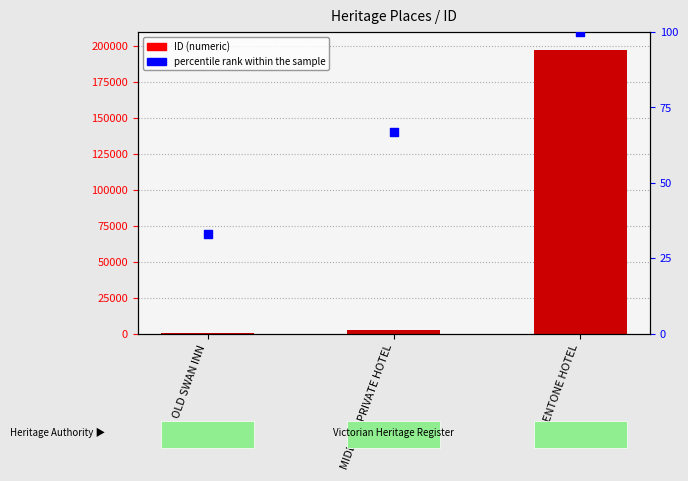

What are all the series names shown in the legend?

ID, percentile rank within the sample